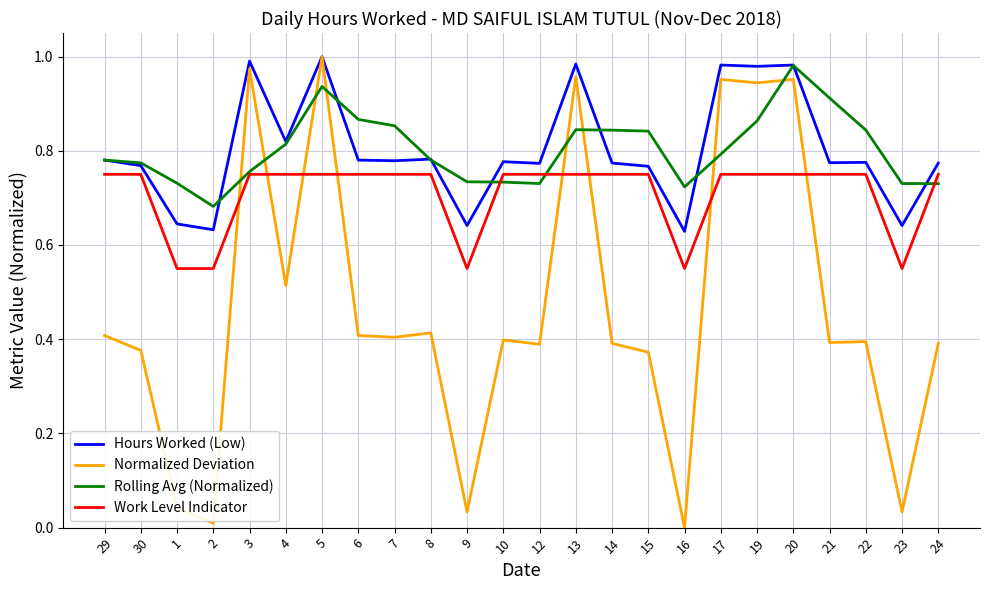

Between 20 and 22, which series saw the biggest shift?

Normalized Deviation